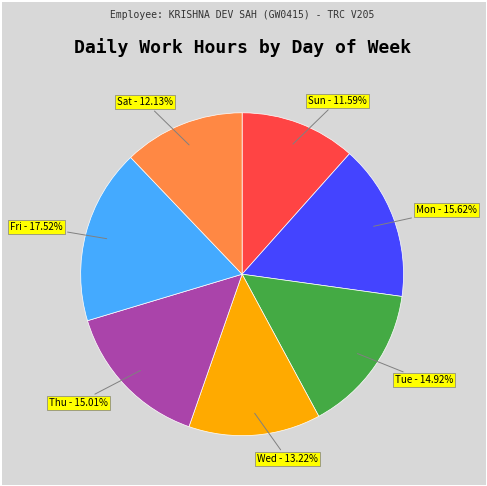

Is there any slice that represents more than half of the pie?

No